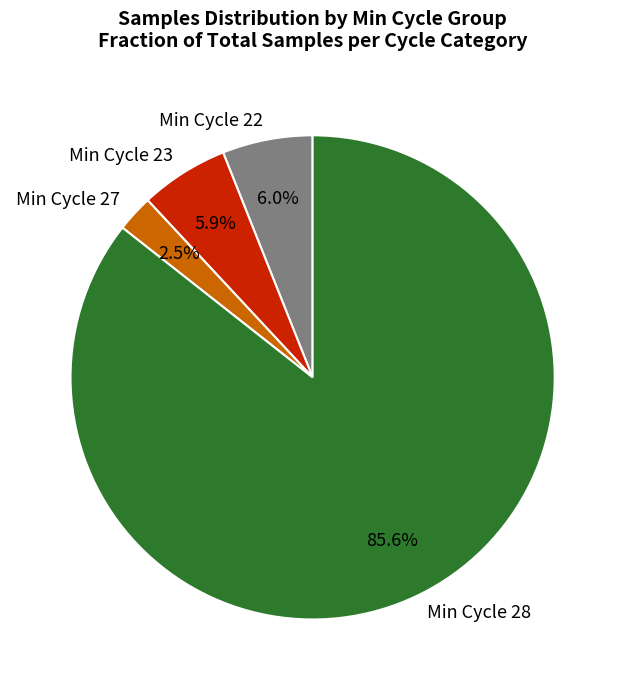

How many slices are in this pie chart?

4